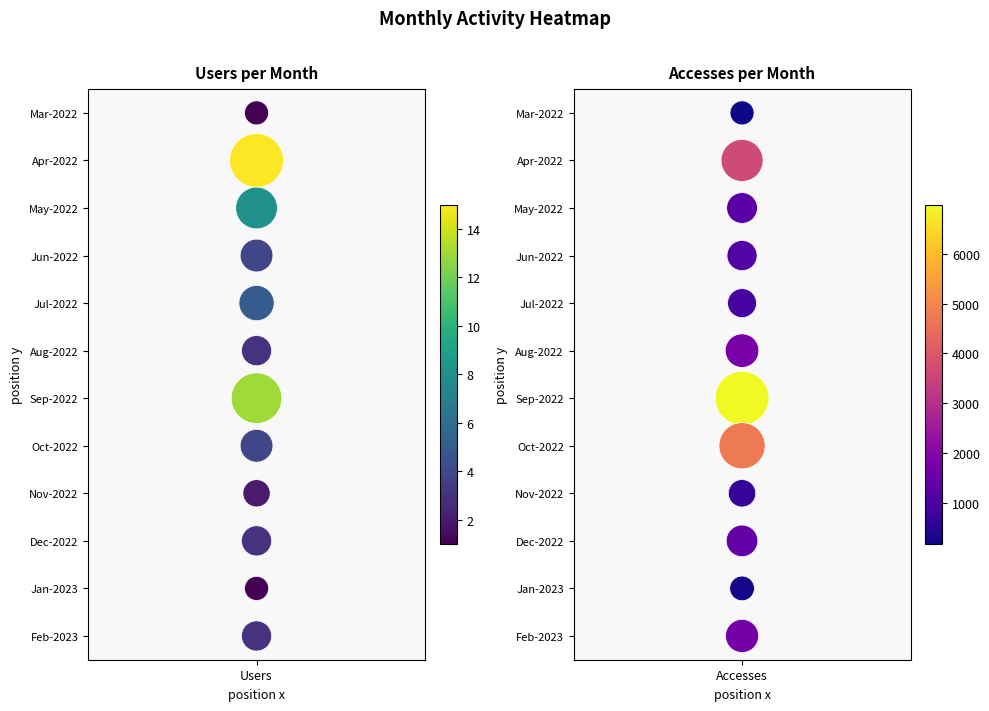

At which label does Users reach its minimum?

Users